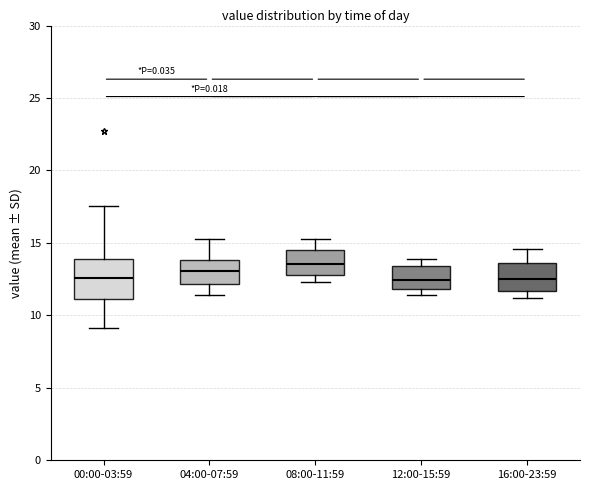

Reading left to right, transcribe this box plot: for each box, give where its median line is, the range the box spans, and where its two whiskers end, as read against the y-axis. The values are not printed on the chart, so give them approximately, as read against the axis.

00:00-03:59: median 12.5, box 11.0 to 14.0, whiskers 9.0 to 17.5
04:00-07:59: median 13.0, box 12.0 to 14.0, whiskers 11.5 to 15.5
08:00-11:59: median 13.5, box 13.0 to 14.5, whiskers 12.5 to 15.5
12:00-15:59: median 12.5, box 12.0 to 13.5, whiskers 11.5 to 14.0
16:00-23:59: median 12.5, box 11.5 to 13.5, whiskers 11.0 to 14.5